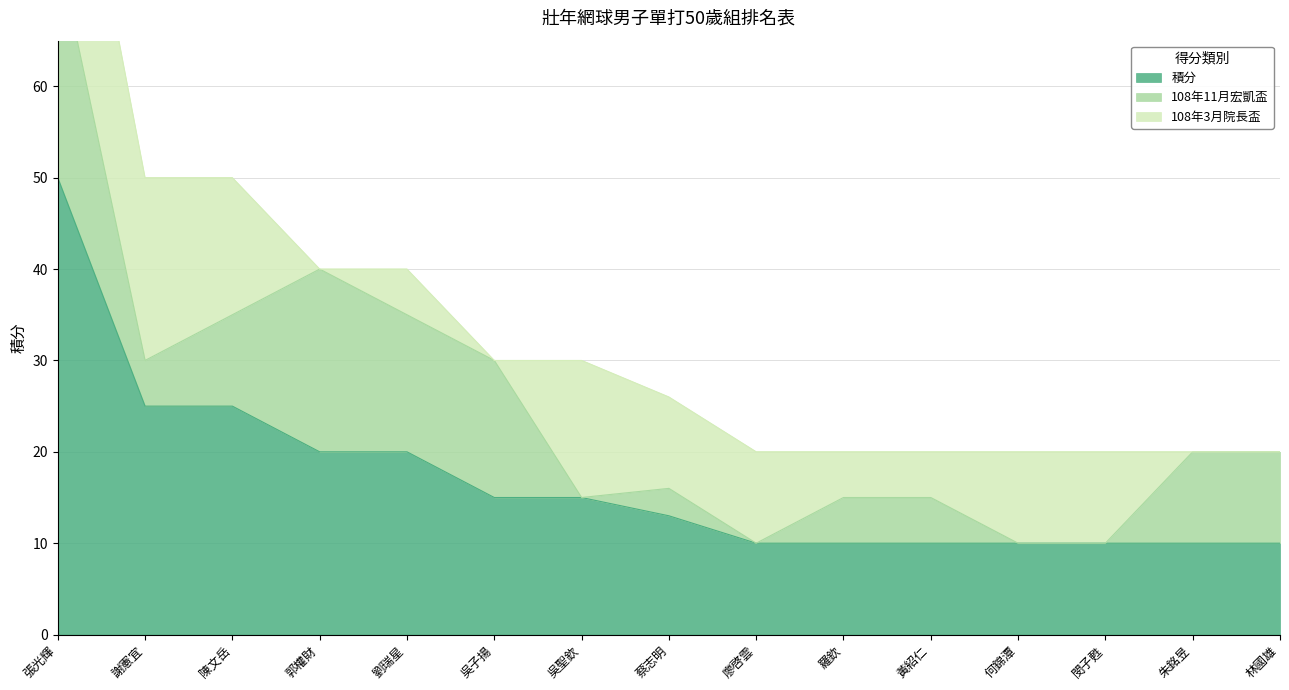

What is the highest value of the 積分 series?

50